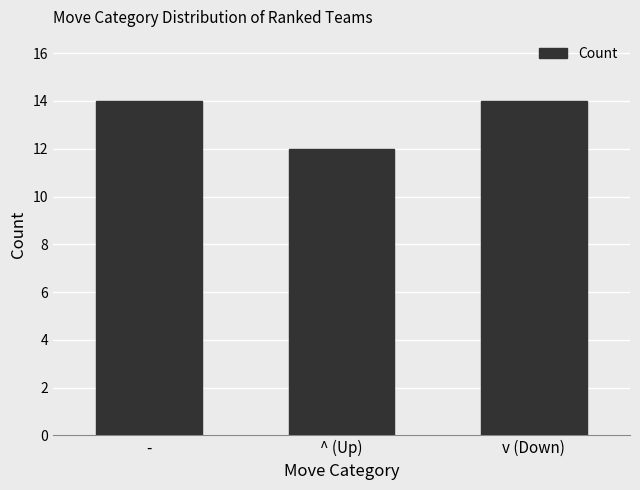

What is the ratio of the value at ^ (Up) to the value at v (Down)?

0.9